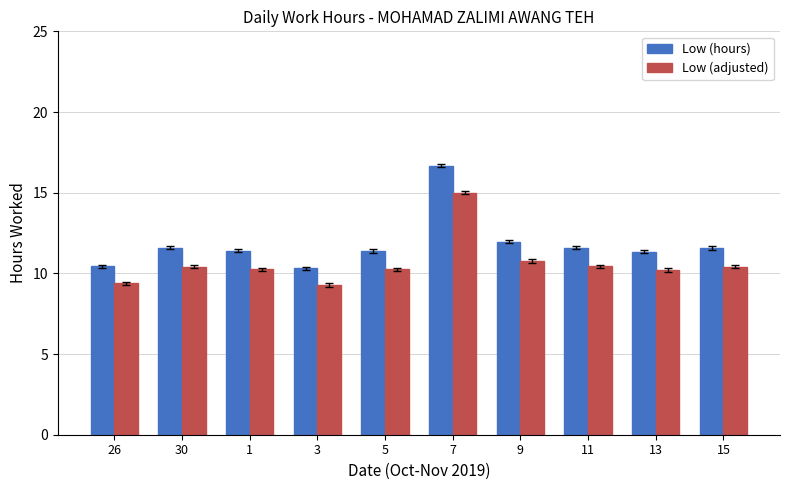

Rank the series by their maximum value, from lowest to highest.

Low (adjusted), Low (hours)